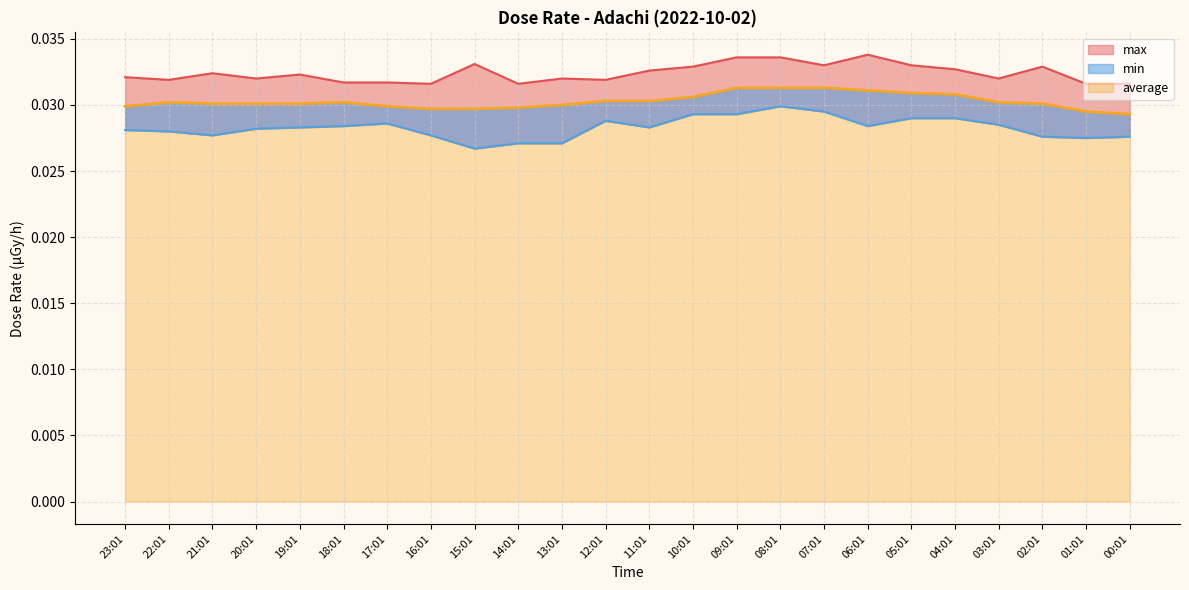

List the series in order of their overall mean, lowest first.

min, average, max